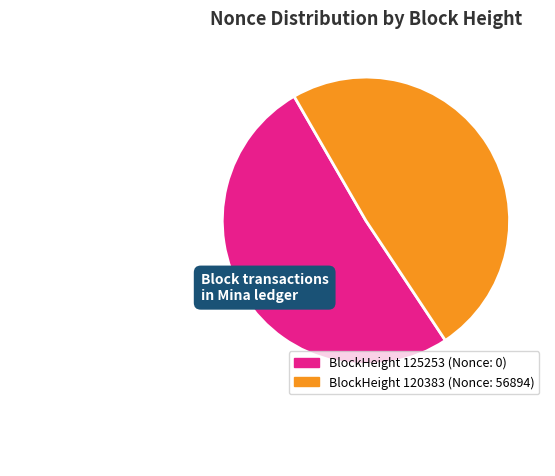

How many segments does this pie chart have?

2